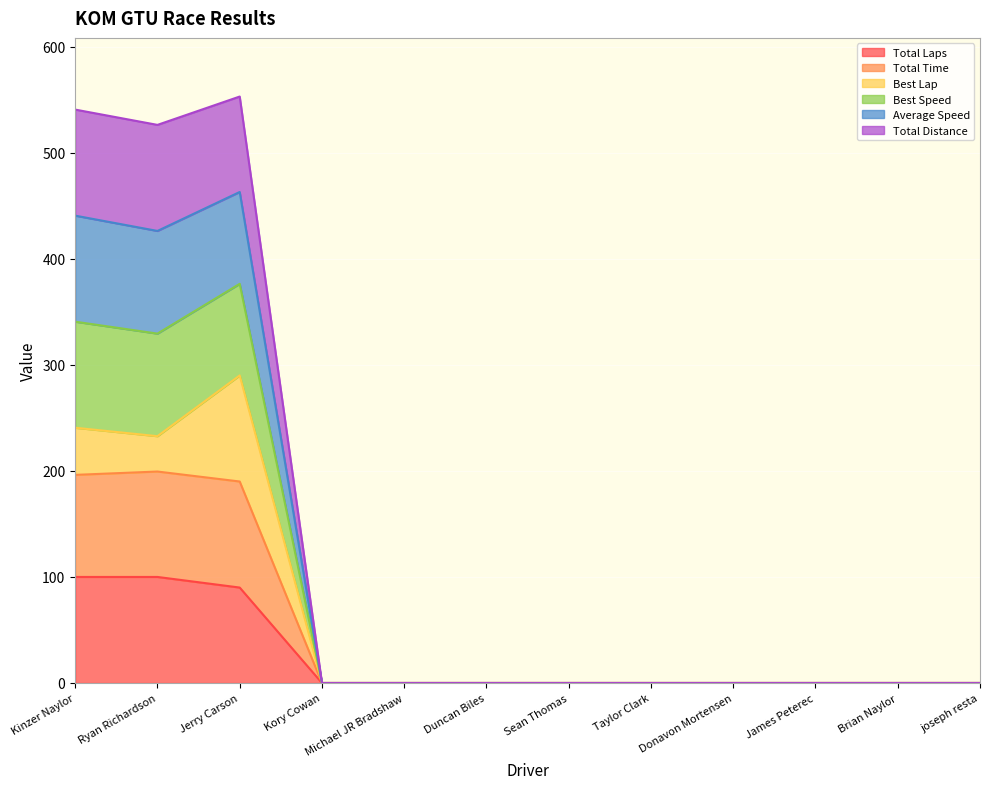

Between Jerry Carson and Sean Thomas, which series saw the biggest shift?

Total Time